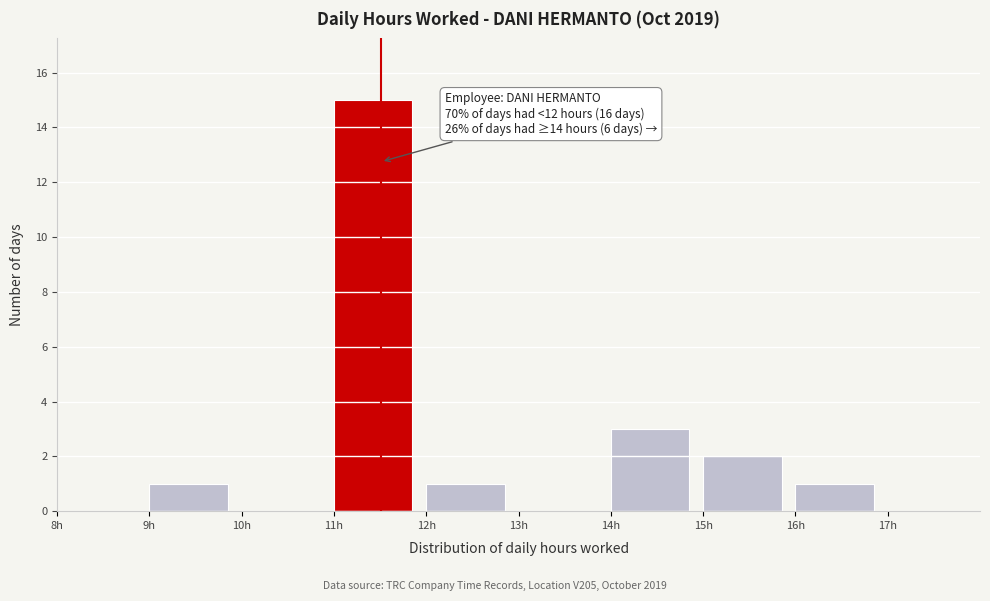

Over which range of the x-axis is the bar tallest?

11 to 12